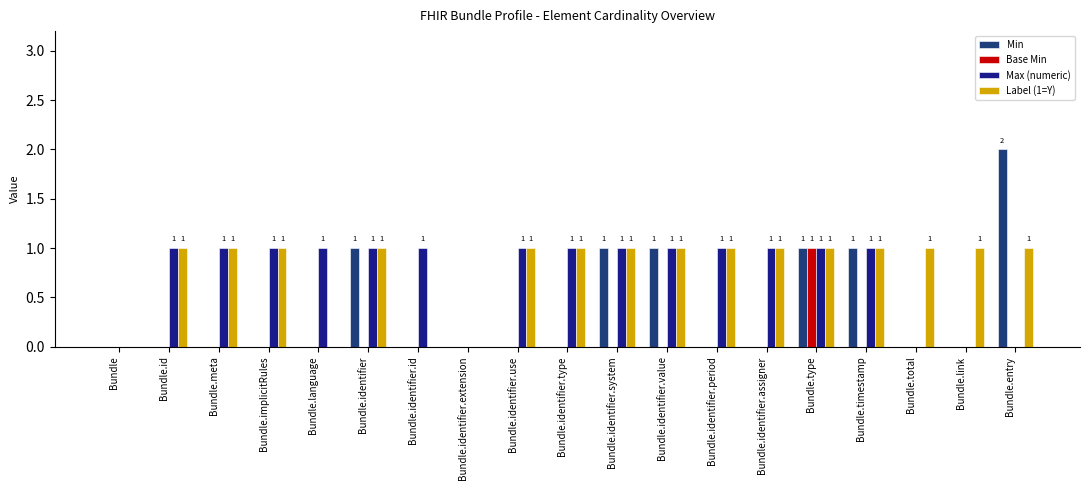

True or false: Label (1=Y) has a value of 2 at Bundle.id.

False